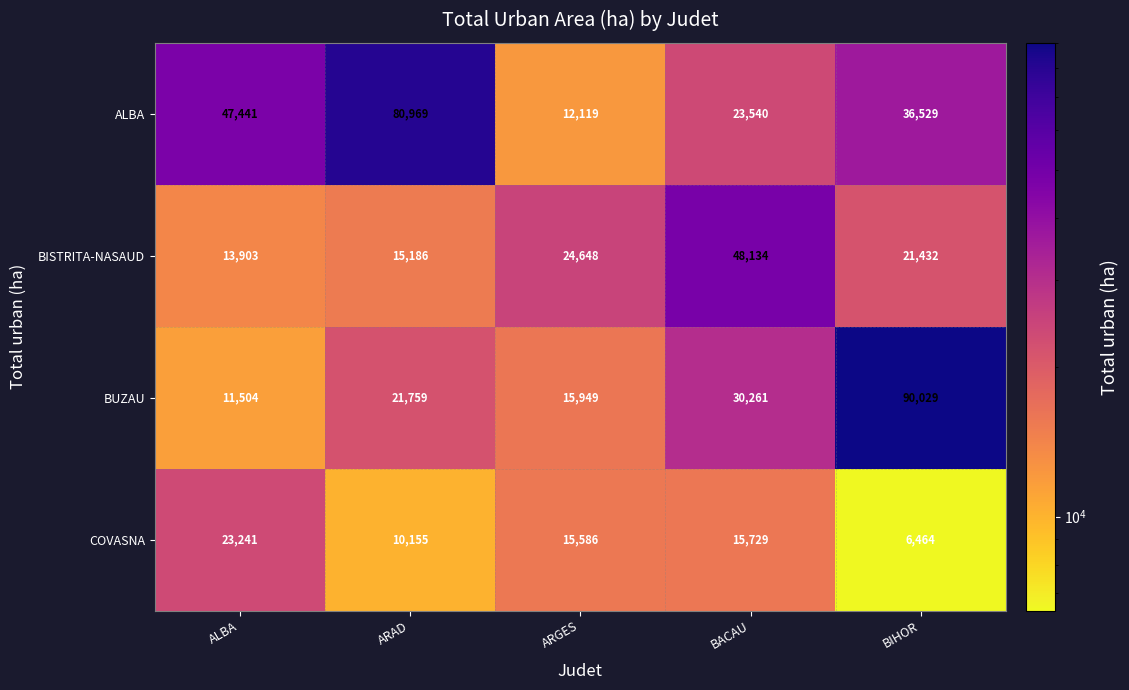

At which category is the sum across all series the highest?

BIHOR